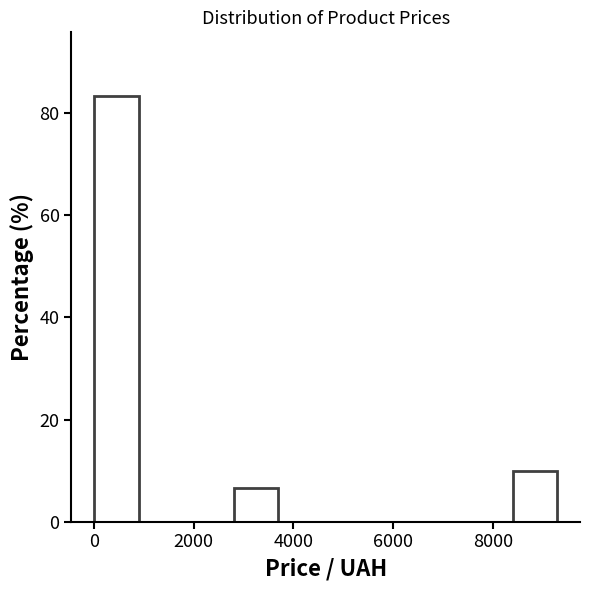

Reading left to right, transcribe this chart: for each bar, give the range it covers on the x-axis and its height. Neither the bar edges nor the heights are printed on the chart, so give them approximately, as read against the axes.

0 to 1000: 84
1000 to 1800: 0
1800 to 2800: 0
2800 to 3800: 6
3800 to 4600: 0
4600 to 5600: 0
5600 to 6600: 0
6600 to 7400: 0
7400 to 8400: 0
8400 to 9400: 10